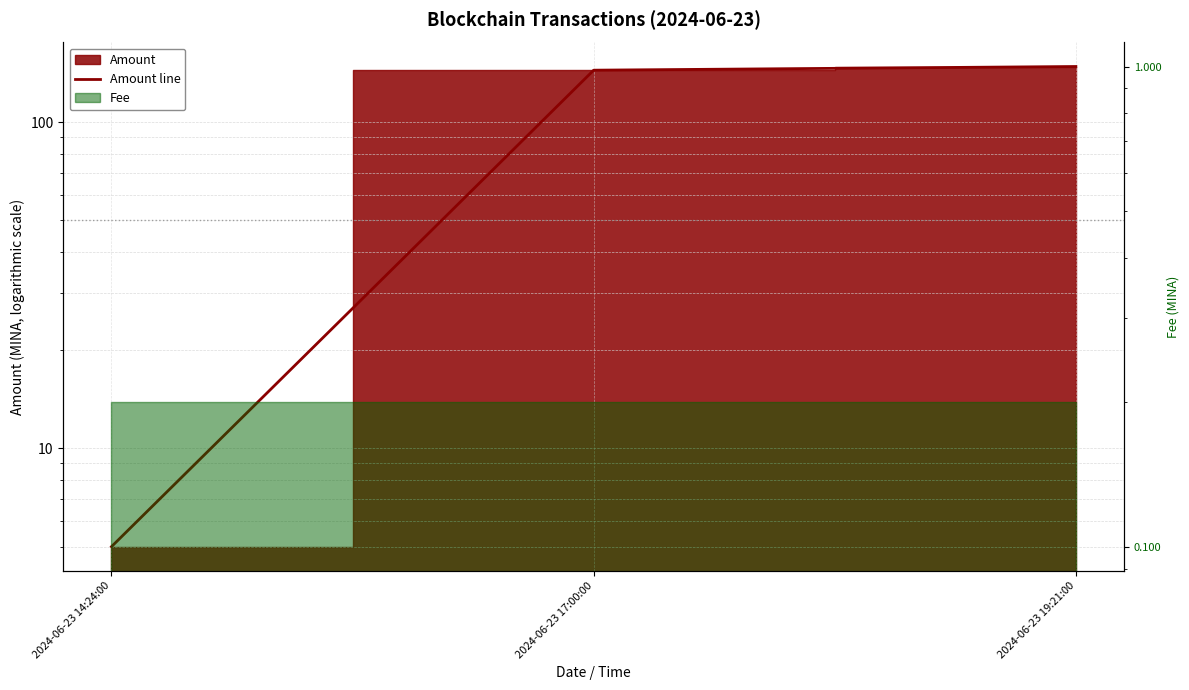

Is it true that the value at 2024-06-23 19:21:00 is 88.5?

False